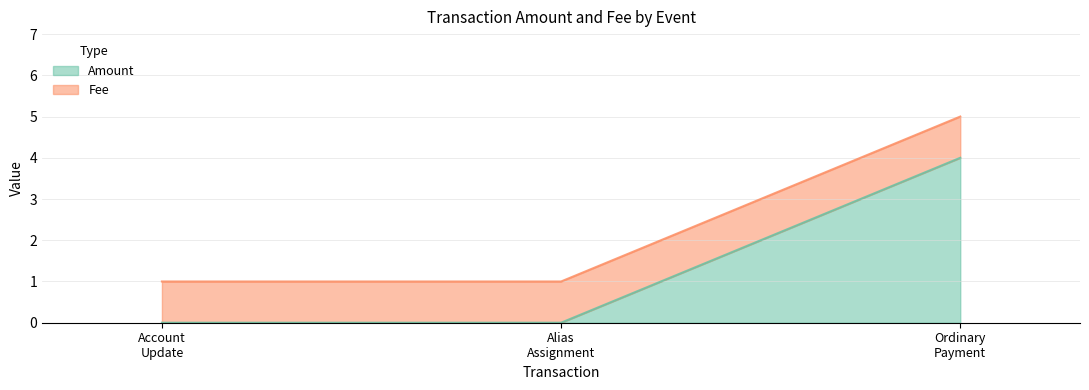

What is the difference between the maximum and minimum values in the Amount series?

4